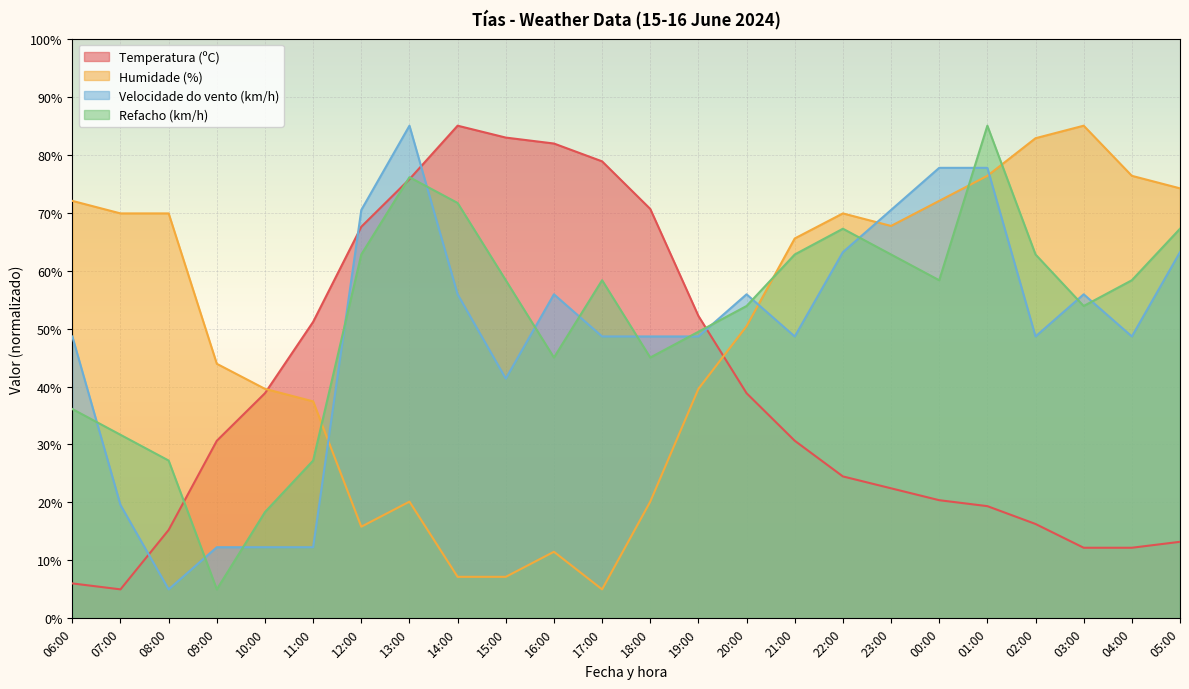

Does the chart display data point markers on the line(s)?

No